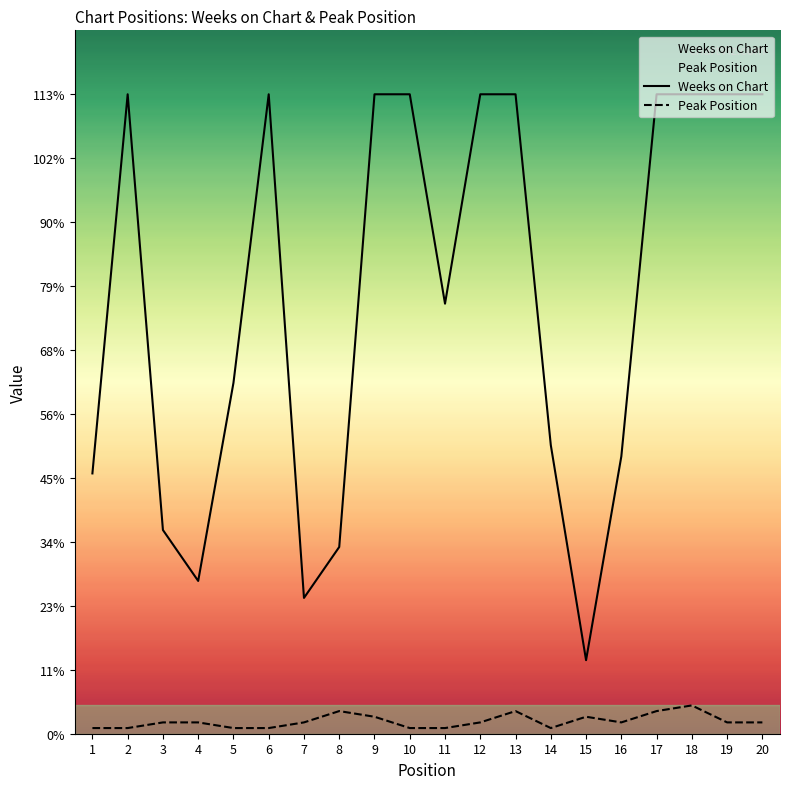

Rank the categories by Weeks on Chart value from highest to lowest.

2, 6, 9, 10, 12, 13, 17, 18, 19, 20, 11, 5, 14, 16, 1, 3, 8, 4, 7, 15